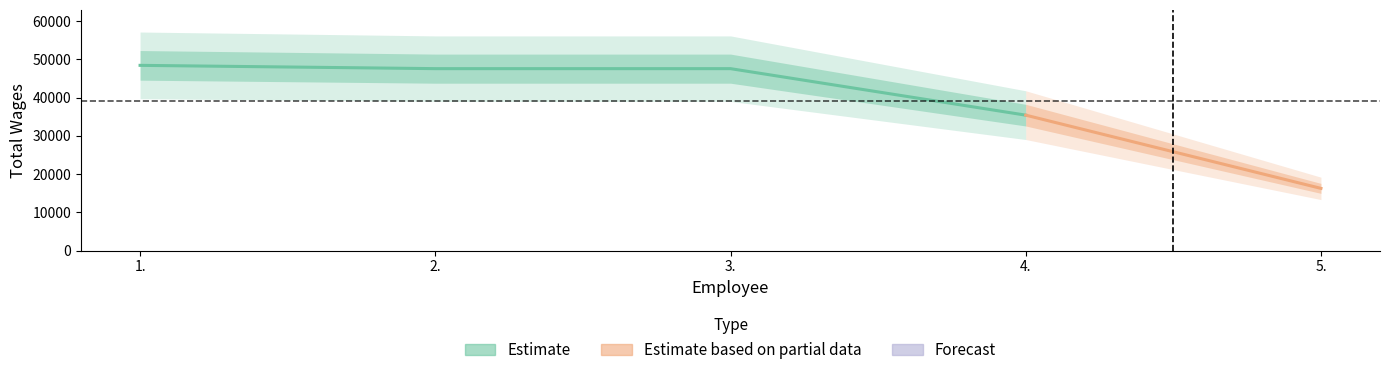

The value at 4. is 63162. True or false?

False